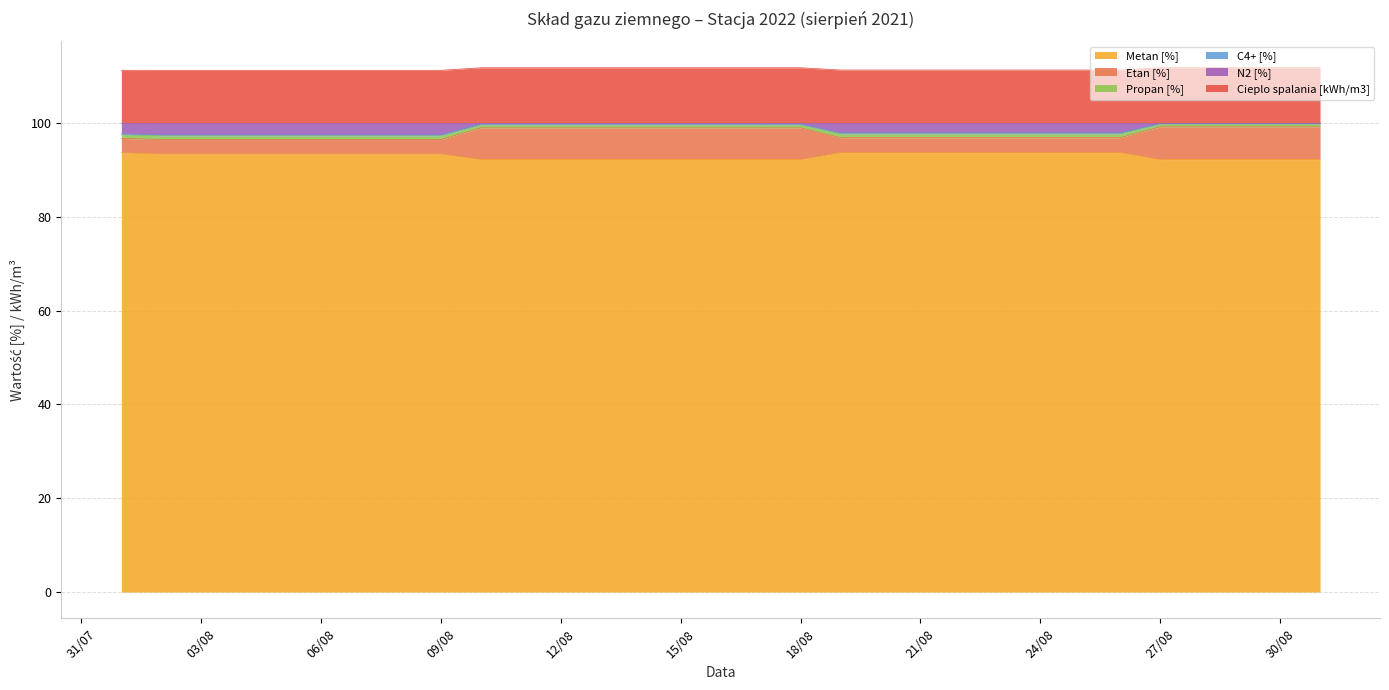

What is the greatest value displayed?

111.8